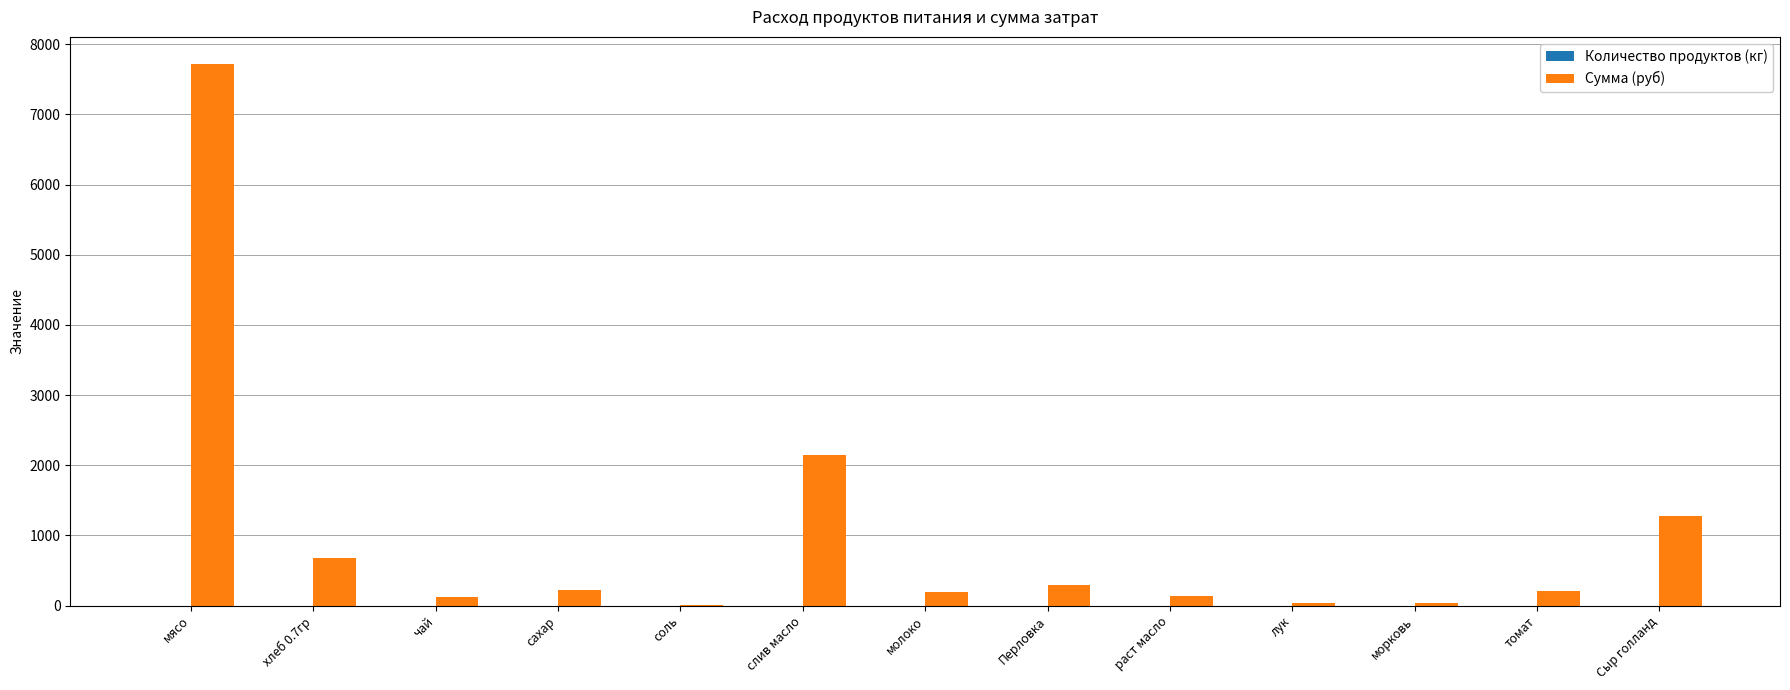

What is the sum of all Сумма (руб) values?

13086.6